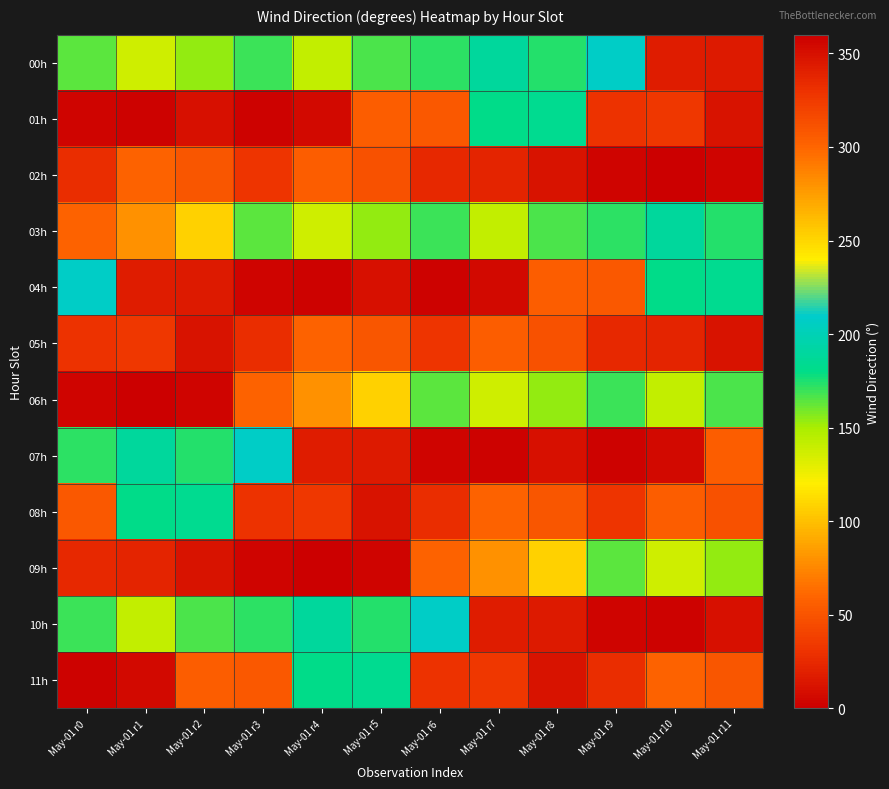

Reading left to right, what are all the values shown in this chart?

00h: May-01 r0=164	May-01 r1=137	May-01 r2=154	May-01 r3=170	May-01 r4=142	May-01 r5=166	May-01 r6=172	May-01 r7=189	May-01 r8=174	May-01 r9=207	May-01 r10=342	May-01 r11=344
01h: May-01 r0=3	May-01 r1=358	May-01 r2=350	May-01 r3=2	May-01 r4=6	May-01 r5=305	May-01 r6=307	May-01 r7=181	May-01 r8=184	May-01 r9=330	May-01 r10=327	May-01 r11=348
02h: May-01 r0=333	May-01 r1=302	May-01 r2=308	May-01 r3=328	May-01 r4=304	May-01 r5=311	May-01 r6=335	May-01 r7=338	May-01 r8=348	May-01 r9=357	May-01 r10=360	May-01 r11=356
03h: May-01 r0=58	May-01 r1=79	May-01 r2=107	May-01 r3=164	May-01 r4=137	May-01 r5=154	May-01 r6=170	May-01 r7=142	May-01 r8=166	May-01 r9=172	May-01 r10=189	May-01 r11=174
04h: May-01 r0=207	May-01 r1=342	May-01 r2=344	May-01 r3=3	May-01 r4=358	May-01 r5=350	May-01 r6=2	May-01 r7=6	May-01 r8=305	May-01 r9=307	May-01 r10=181	May-01 r11=184
05h: May-01 r0=330	May-01 r1=327	May-01 r2=348	May-01 r3=333	May-01 r4=302	May-01 r5=308	May-01 r6=328	May-01 r7=304	May-01 r8=311	May-01 r9=335	May-01 r10=338	May-01 r11=348
06h: May-01 r0=357	May-01 r1=360	May-01 r2=356	May-01 r3=58	May-01 r4=79	May-01 r5=107	May-01 r6=164	May-01 r7=137	May-01 r8=154	May-01 r9=170	May-01 r10=142	May-01 r11=166
07h: May-01 r0=172	May-01 r1=189	May-01 r2=174	May-01 r3=207	May-01 r4=342	May-01 r5=344	May-01 r6=3	May-01 r7=358	May-01 r8=350	May-01 r9=2	May-01 r10=6	May-01 r11=305
08h: May-01 r0=307	May-01 r1=181	May-01 r2=184	May-01 r3=330	May-01 r4=327	May-01 r5=348	May-01 r6=333	May-01 r7=302	May-01 r8=308	May-01 r9=328	May-01 r10=304	May-01 r11=311
09h: May-01 r0=335	May-01 r1=338	May-01 r2=348	May-01 r3=357	May-01 r4=360	May-01 r5=356	May-01 r6=58	May-01 r7=79	May-01 r8=107	May-01 r9=164	May-01 r10=137	May-01 r11=154
10h: May-01 r0=170	May-01 r1=142	May-01 r2=166	May-01 r3=172	May-01 r4=189	May-01 r5=174	May-01 r6=207	May-01 r7=342	May-01 r8=344	May-01 r9=3	May-01 r10=358	May-01 r11=350
11h: May-01 r0=2	May-01 r1=6	May-01 r2=305	May-01 r3=307	May-01 r4=181	May-01 r5=184	May-01 r6=330	May-01 r7=327	May-01 r8=348	May-01 r9=333	May-01 r10=302	May-01 r11=308